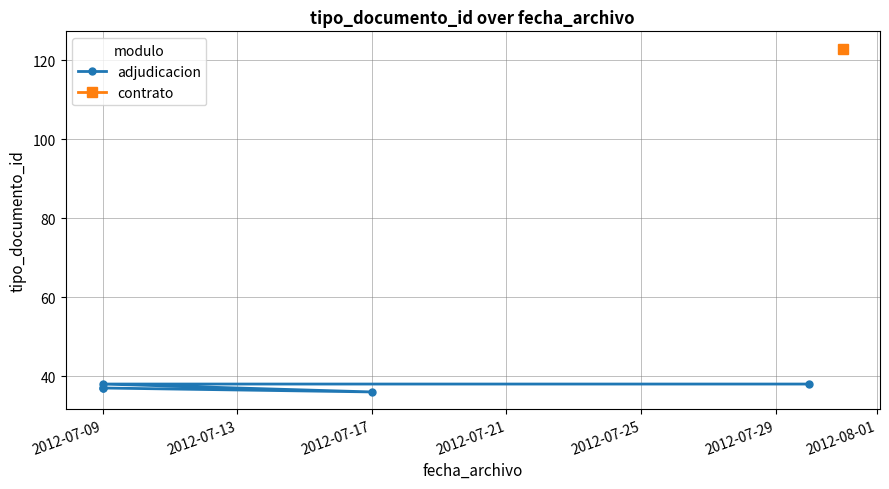

Count the number of categories in the chart.

5